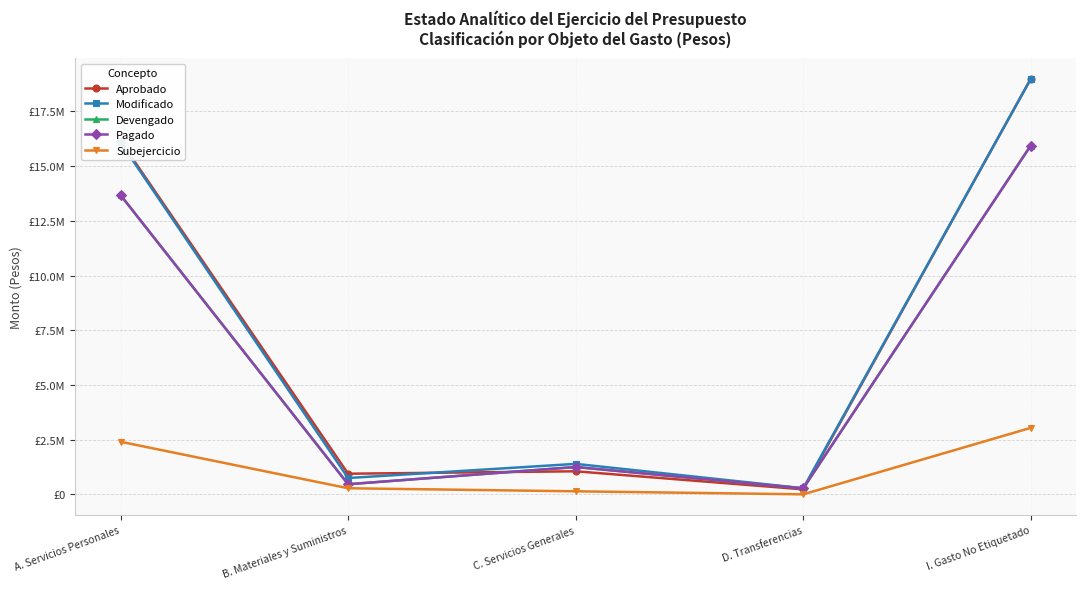

What is the lowest value of the Pagado series?

278133.4